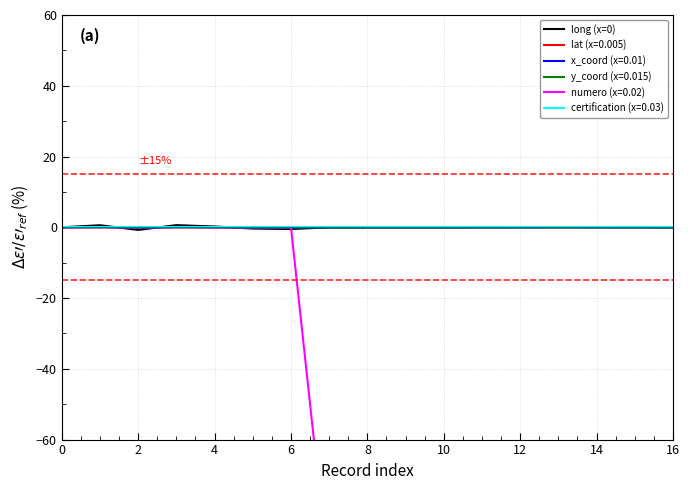

The chart shows a value of 0.1 at 14. True or false?

True